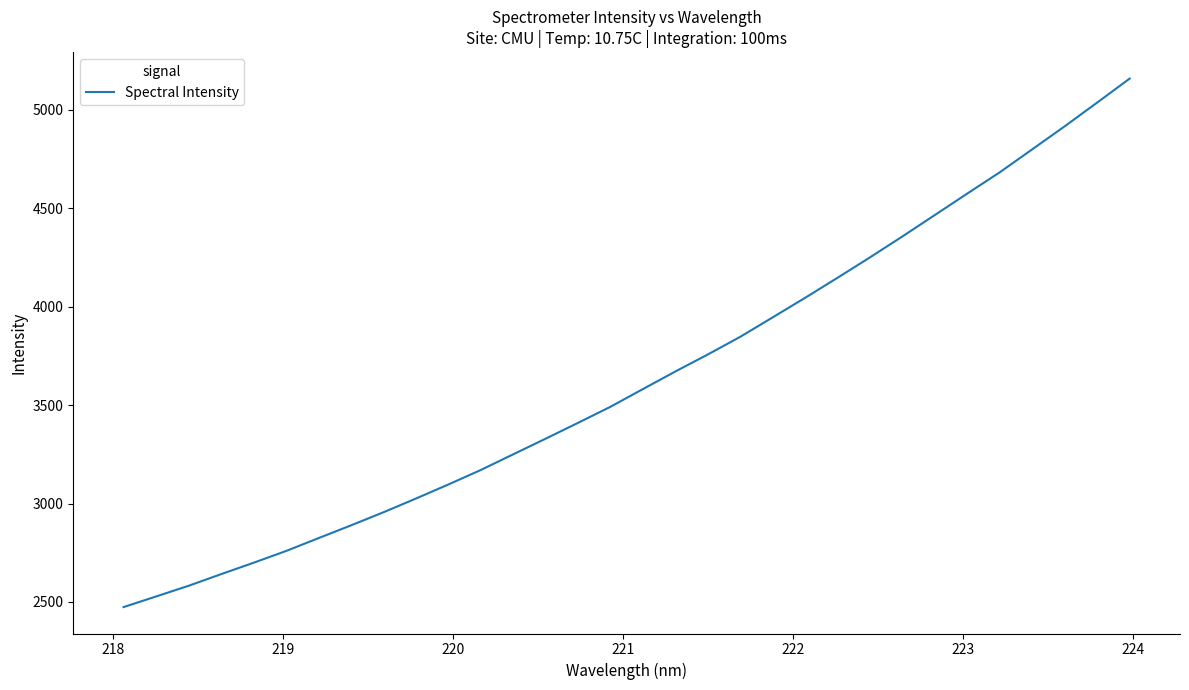

What is the difference between the maximum and second lowest values?

2631.2